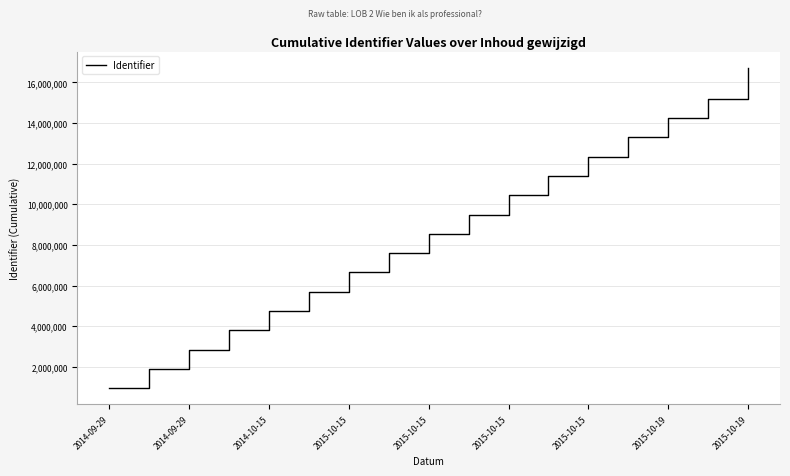

What is the maximum value shown in the chart?

16729495